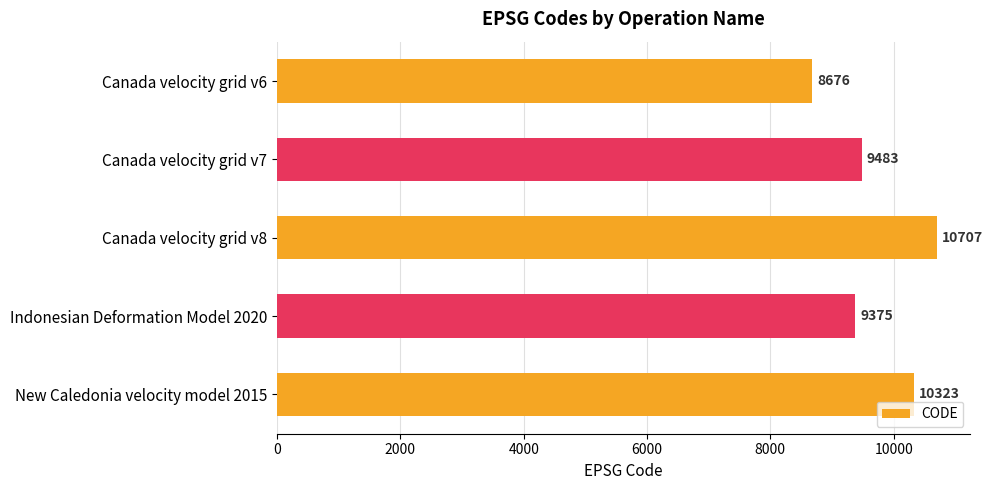

How many bars are there in total?

5